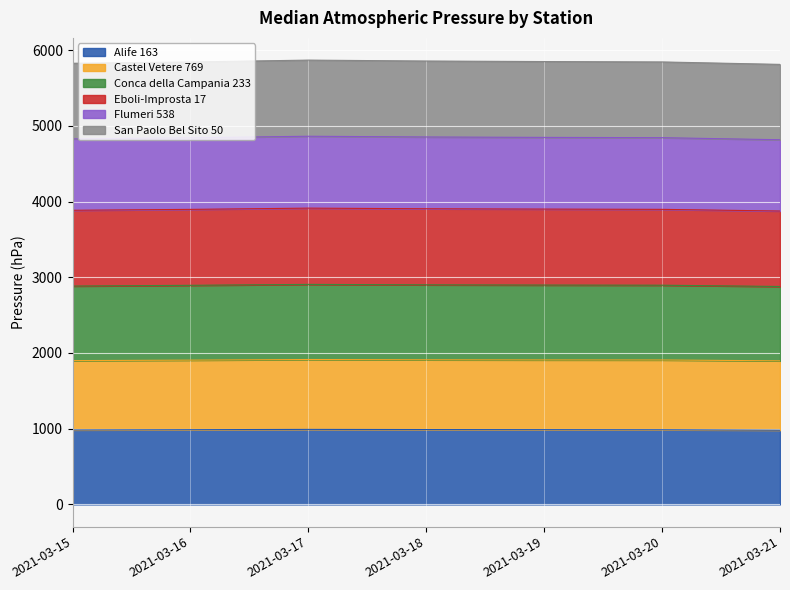

What is the value of the Alife 163 point at the 4th from the left?

988.7